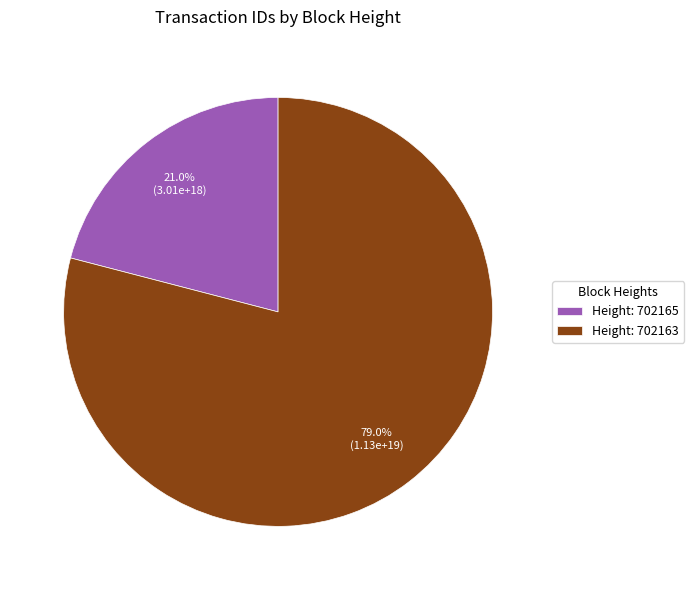

Combined, what portion of the pie is Height: 702163 and Height: 702165?

100.0%